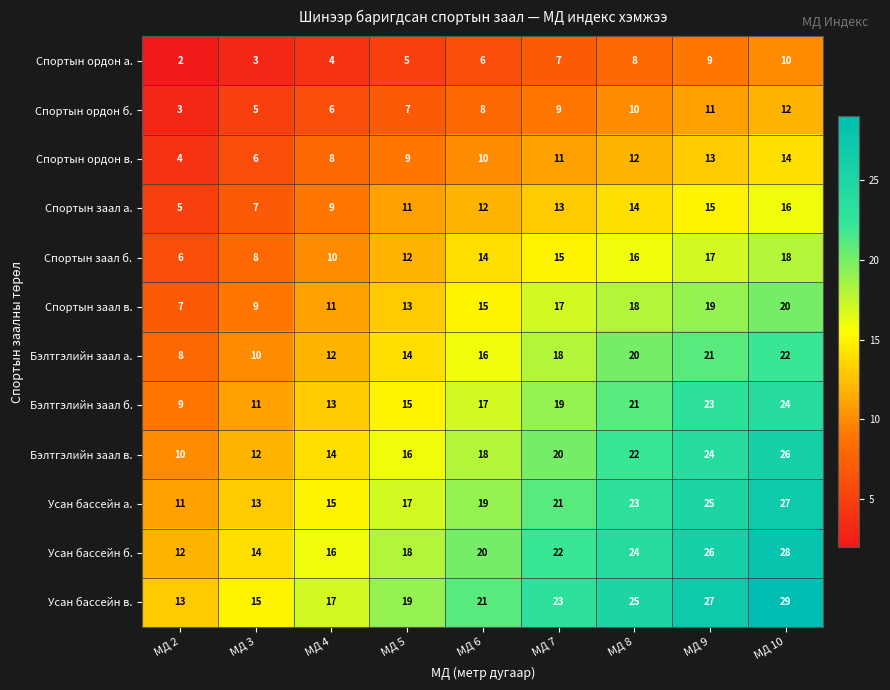

What is the approximate value of Спортын заал в. at МД 6, to the nearest 10?

20